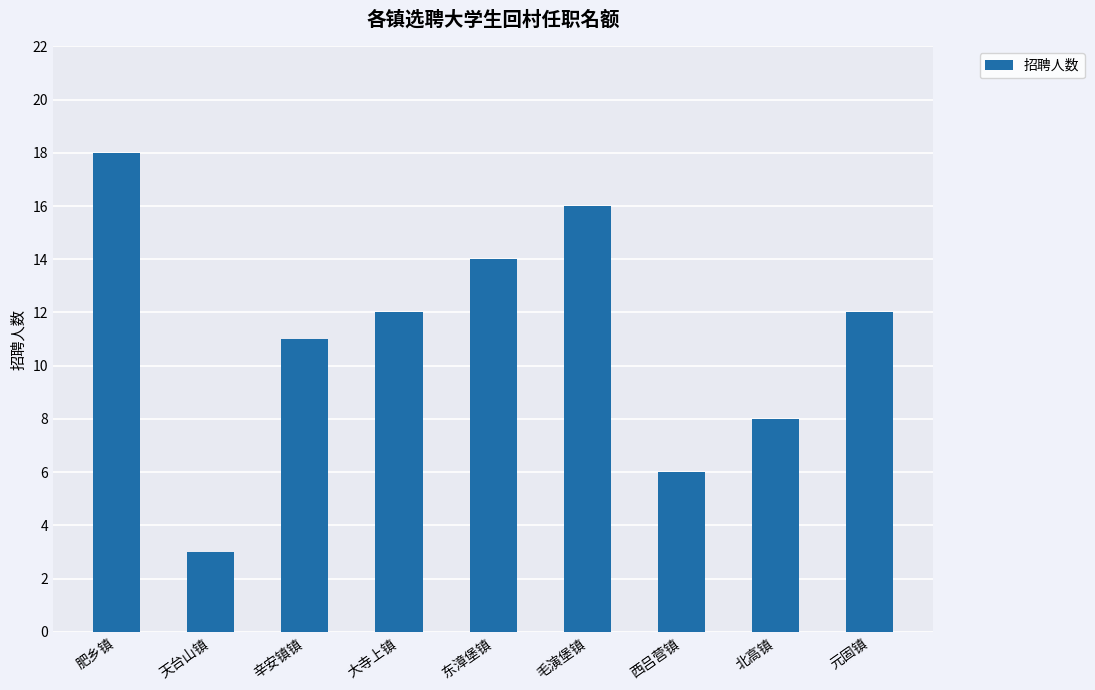

The value at 元固镇 is 12. True or false?

True